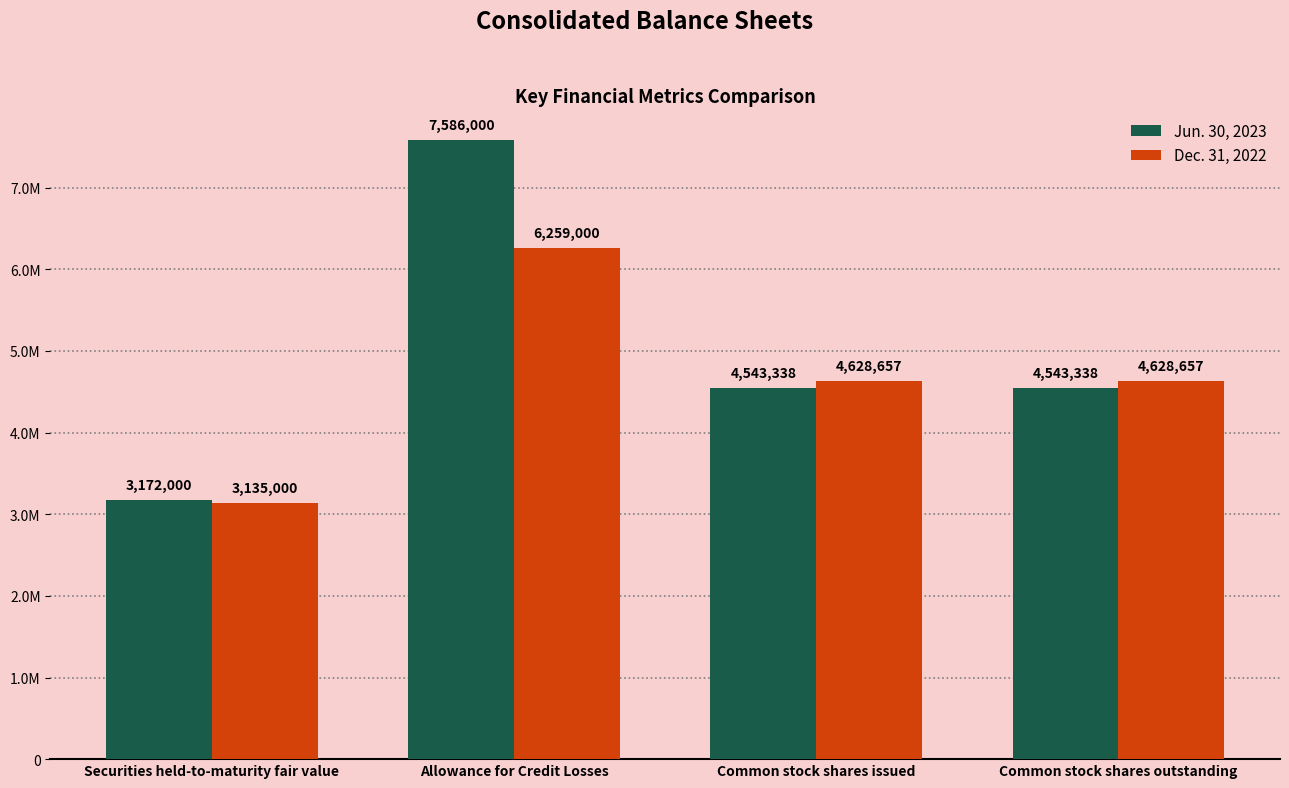

Where does the Jun. 30, 2023 series first go above 4543338?

Allowance for Credit Losses